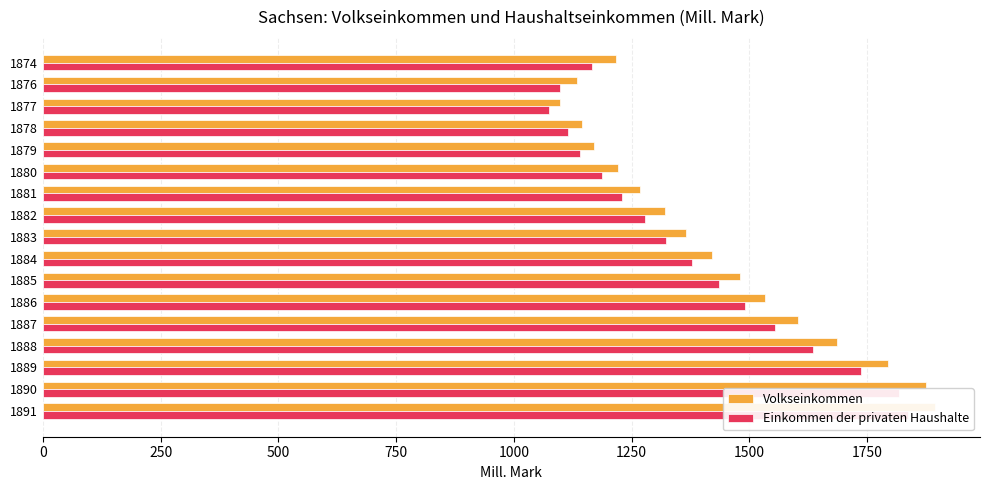

Which series has the widest spread of values?

Volkseinkommen